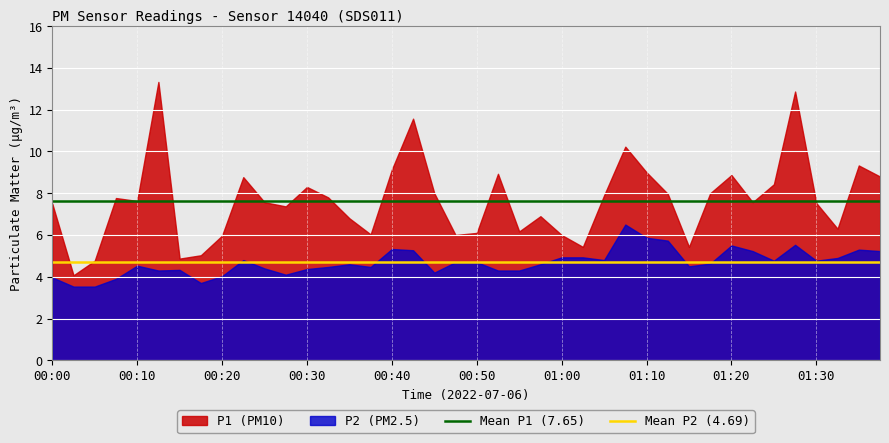

Which series has the largest total across all categories?

P1 (PM10)